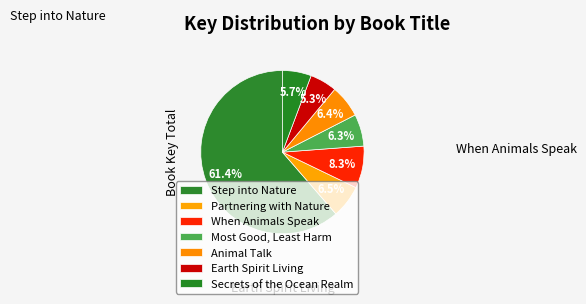

What percentage is the When Animals Speak slice, to the nearest percent?

8%